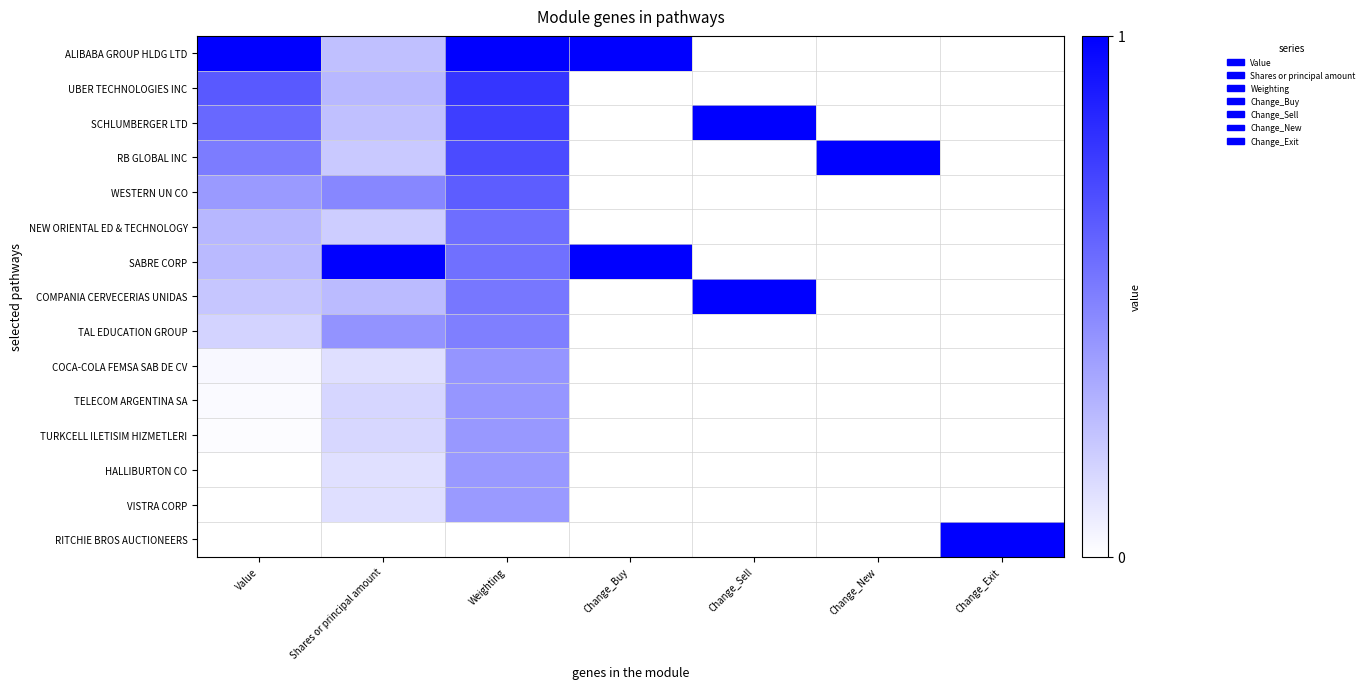

What is the difference between the highest and lowest values at Value?

1.0